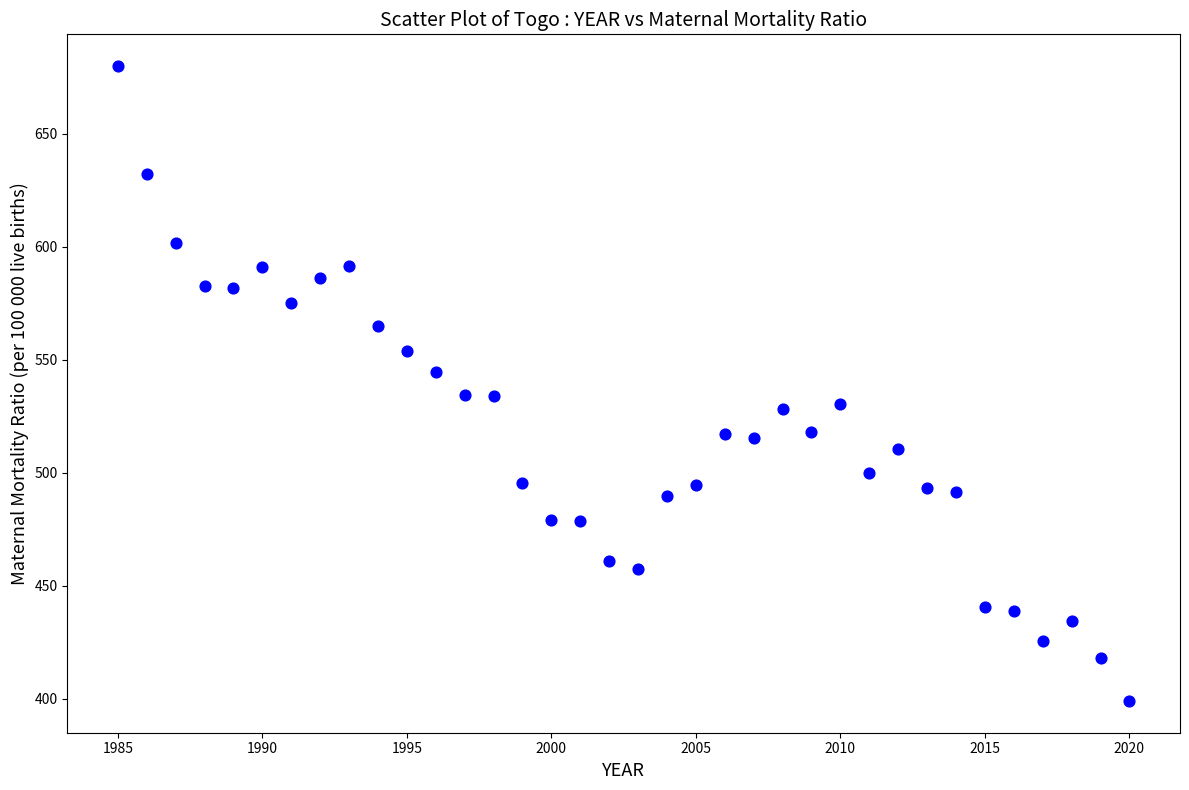

What is the range of X values (max minus min)?

35.0